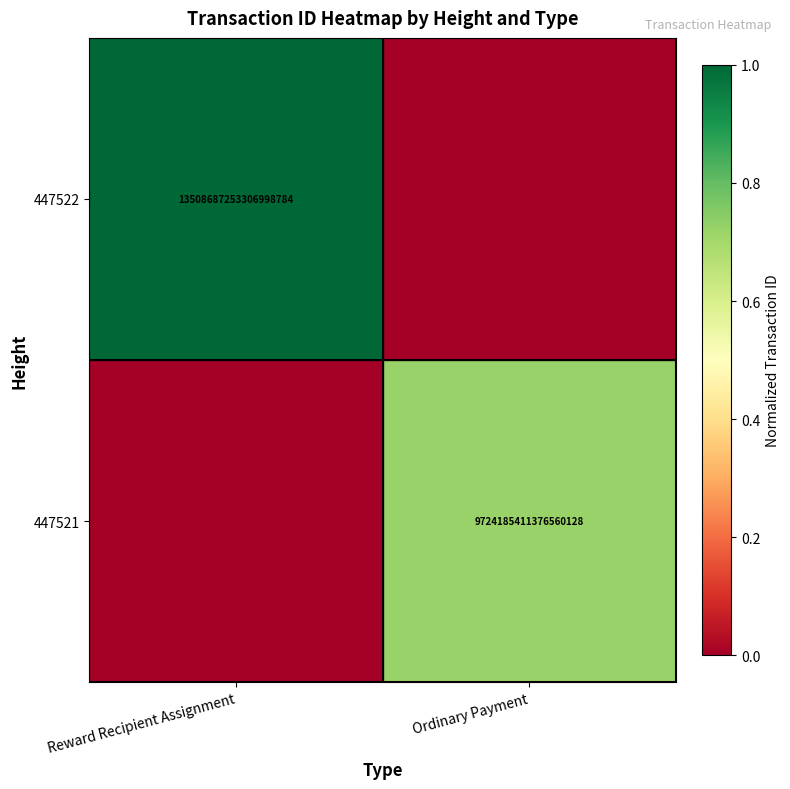

True or false: 447522 has a value of 13508687253306998784 at Reward Recipient Assignment.

True